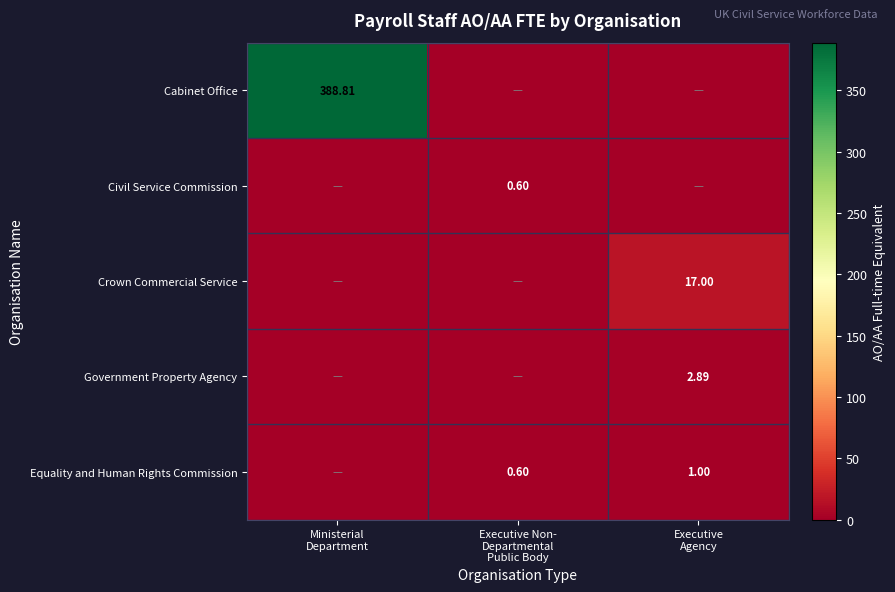

What is the difference between the Equality and Human Rights Commission values at Executive Agency and Executive Non- Departmental Public Body?

0.4